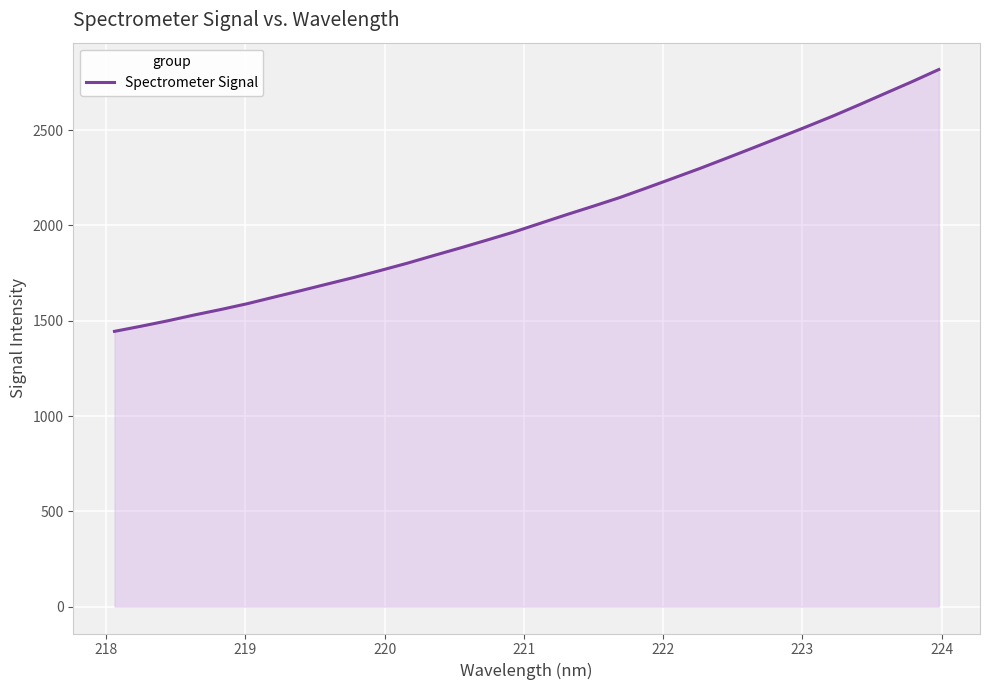

Count the number of categories in the chart.

32